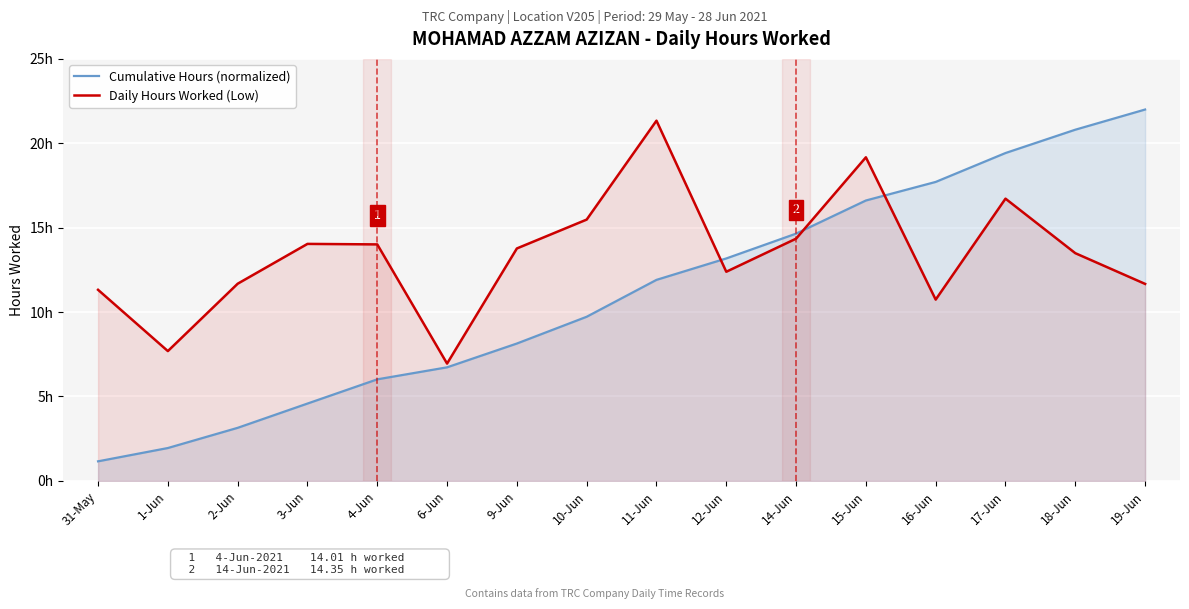

How many lines are shown in the chart?

2